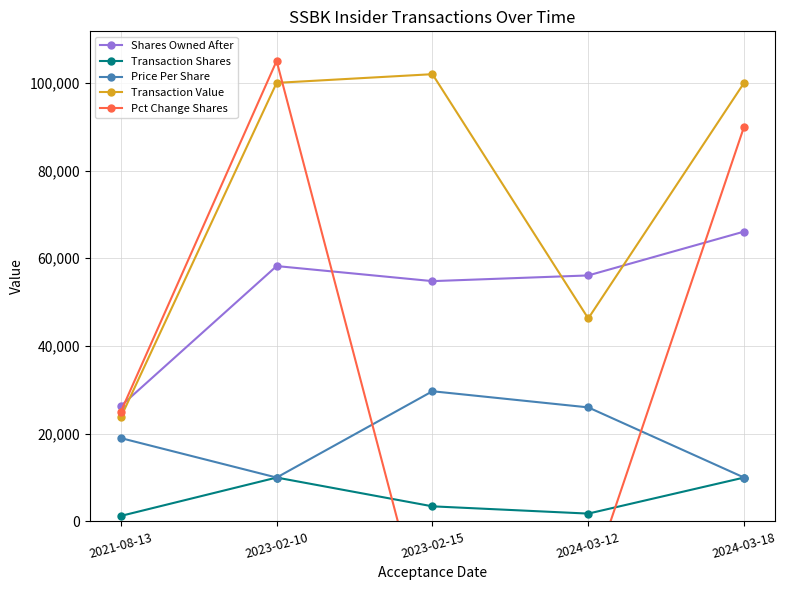

Where is Shares Owned After nearest to the value 46204?

2023-02-15